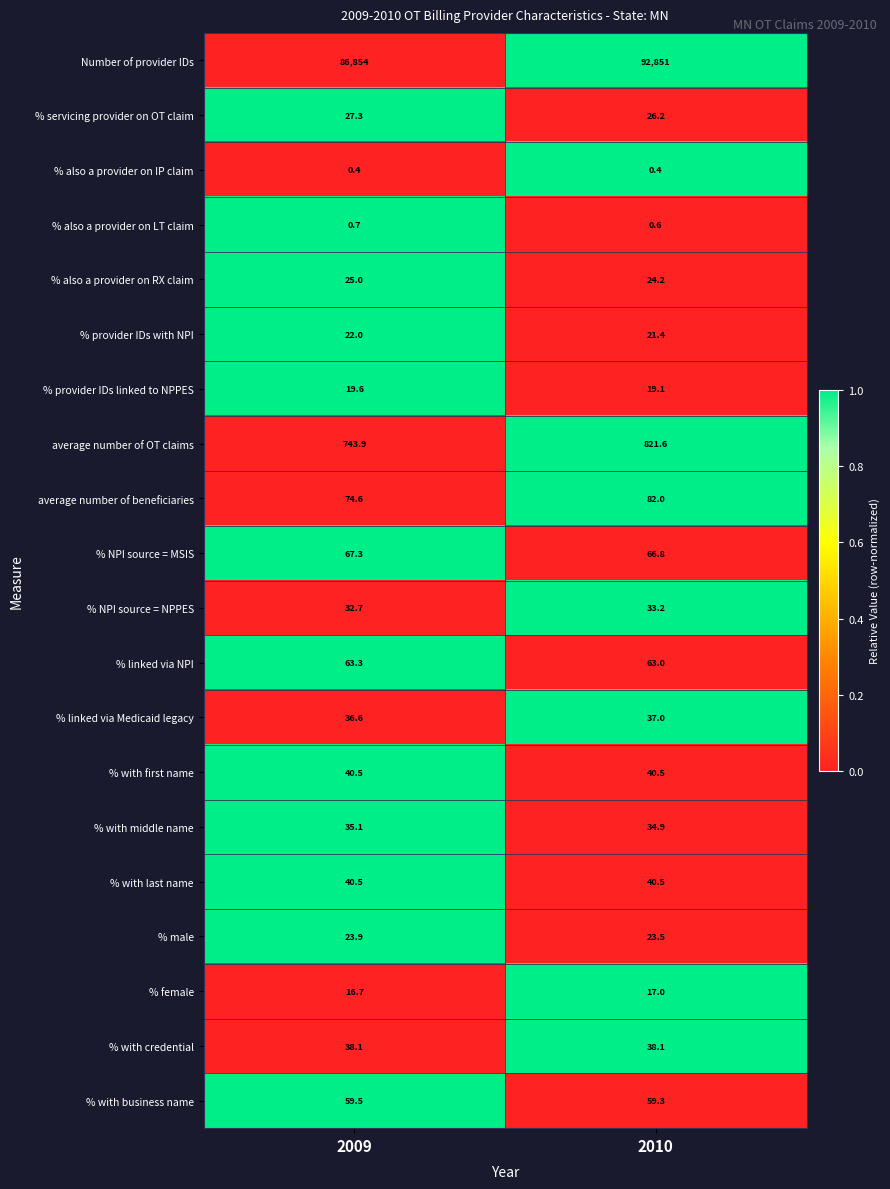

What is the minimum value for % female?

16.7